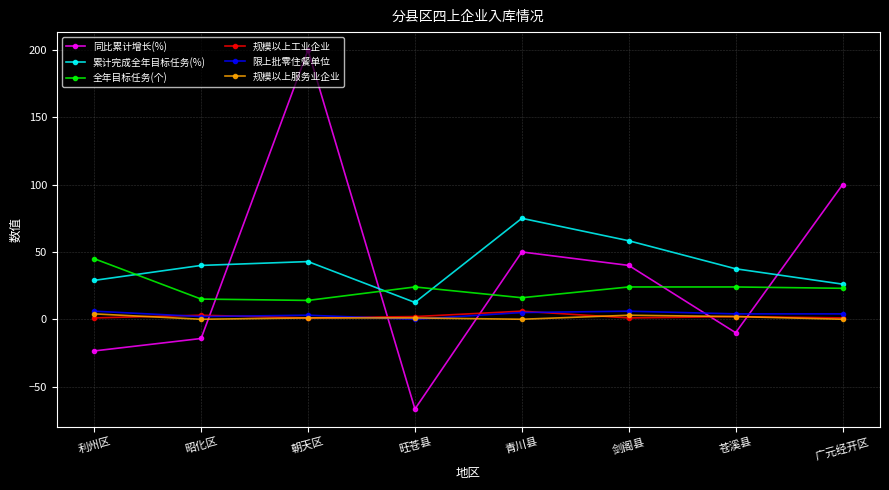

Where does the 规模以上服务业企业 series first go above 1?

利州区